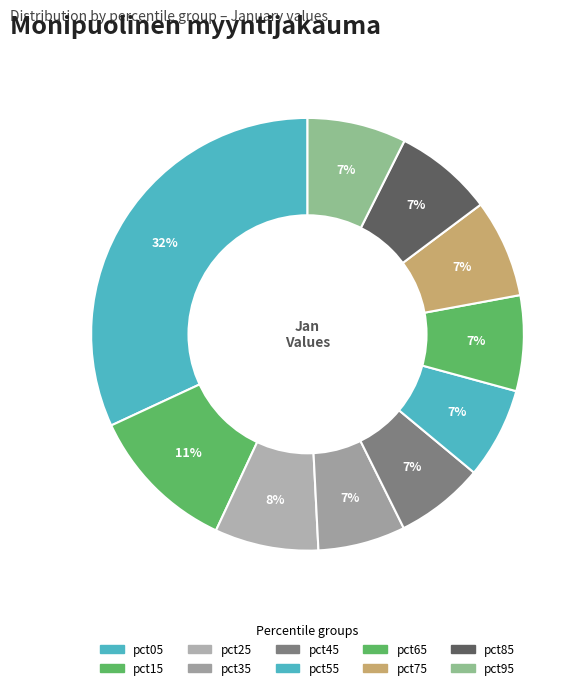

To the nearest percent, what is the difference between the largest and smallest slice percentages?

25%